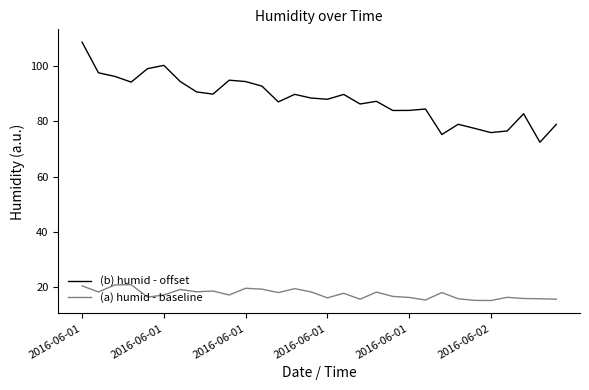

What is the difference between the maximum and minimum values in the (b) humid - offset series?

36.2